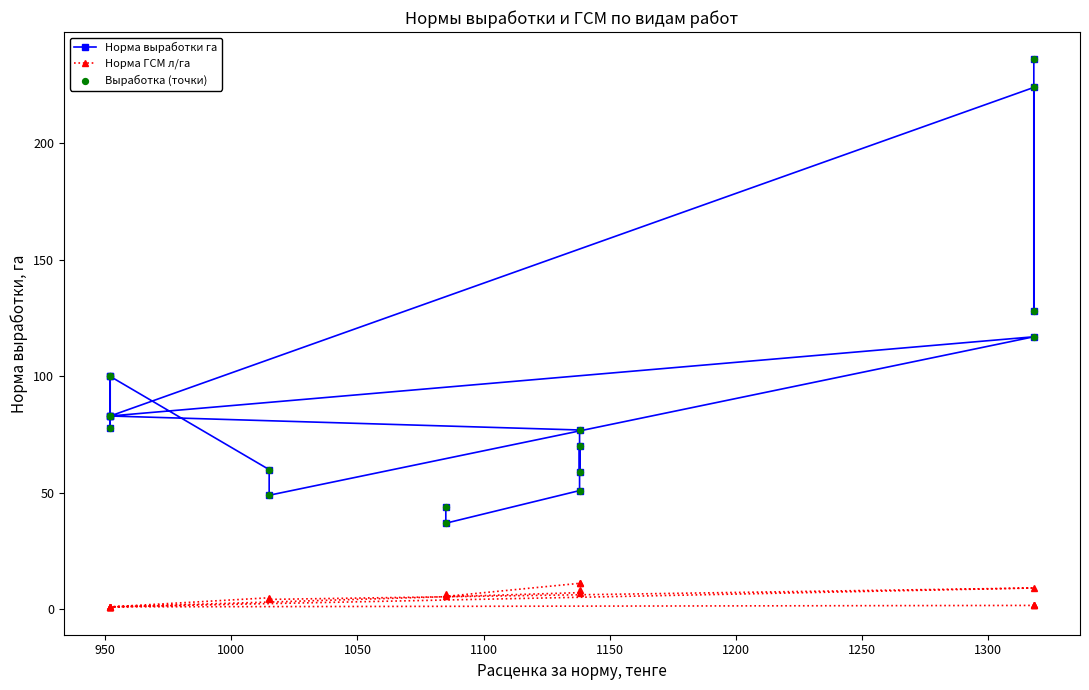

Which series has the largest total across all categories?

Норма выработки га